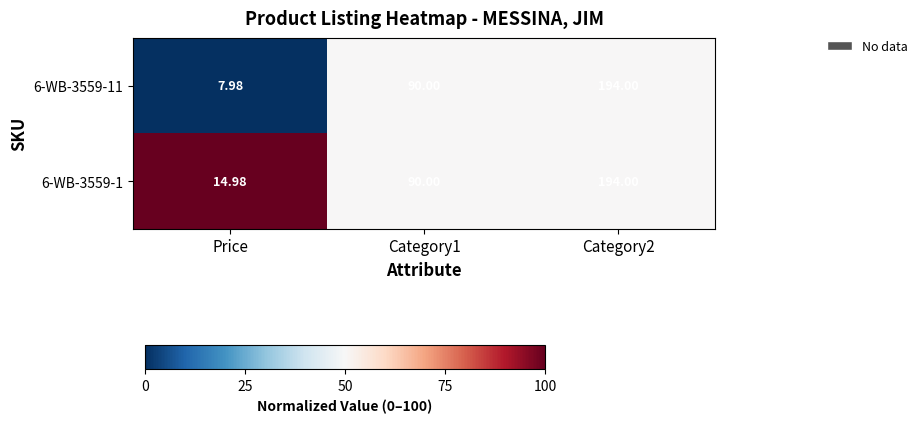

Is the value of 6-WB-3559-1 at Price greater than the value of 6-WB-3559-11 at Price?

Yes